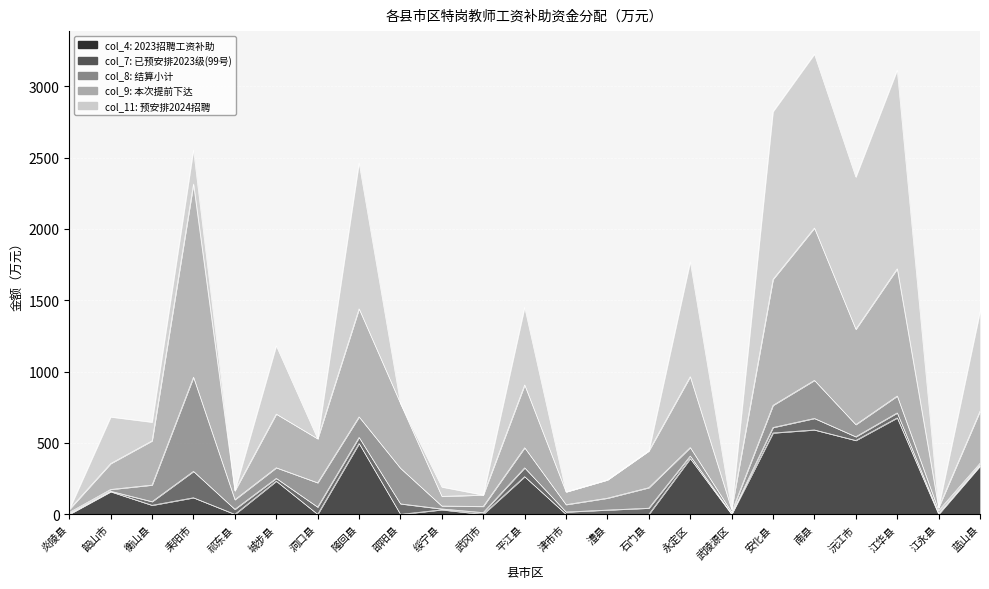

At which category does col_11 (按2023级预安排2024招聘) reach its first local valley?

衡山县